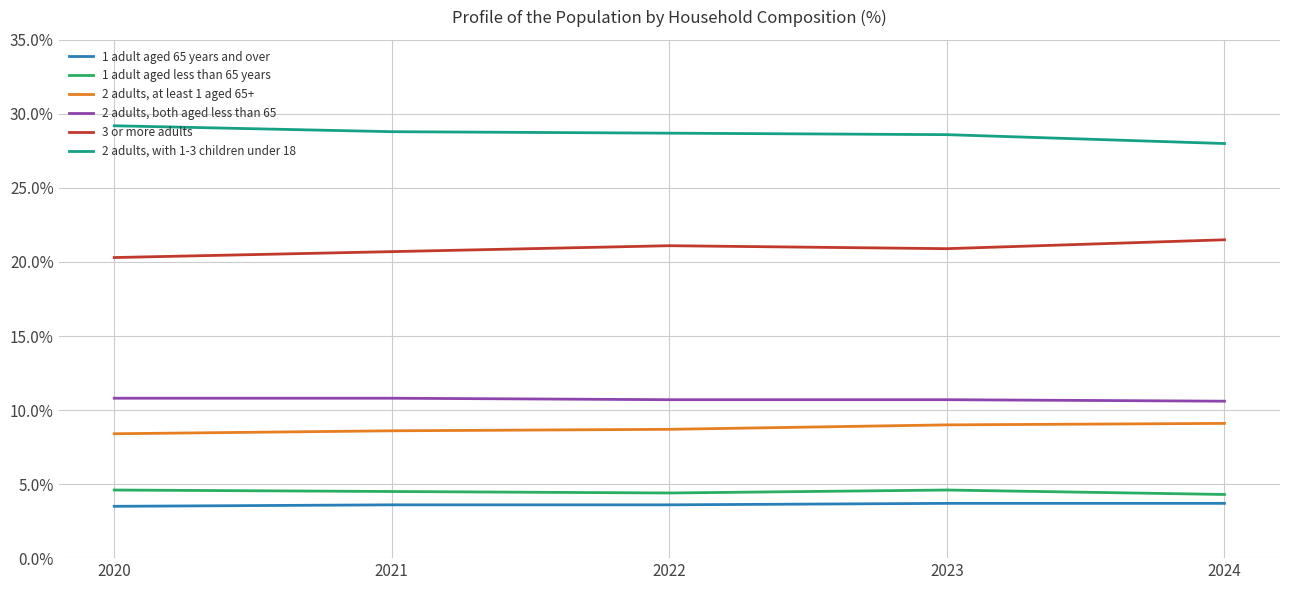

What is the average value of the 1 adult aged 65 years and over series?

3.6